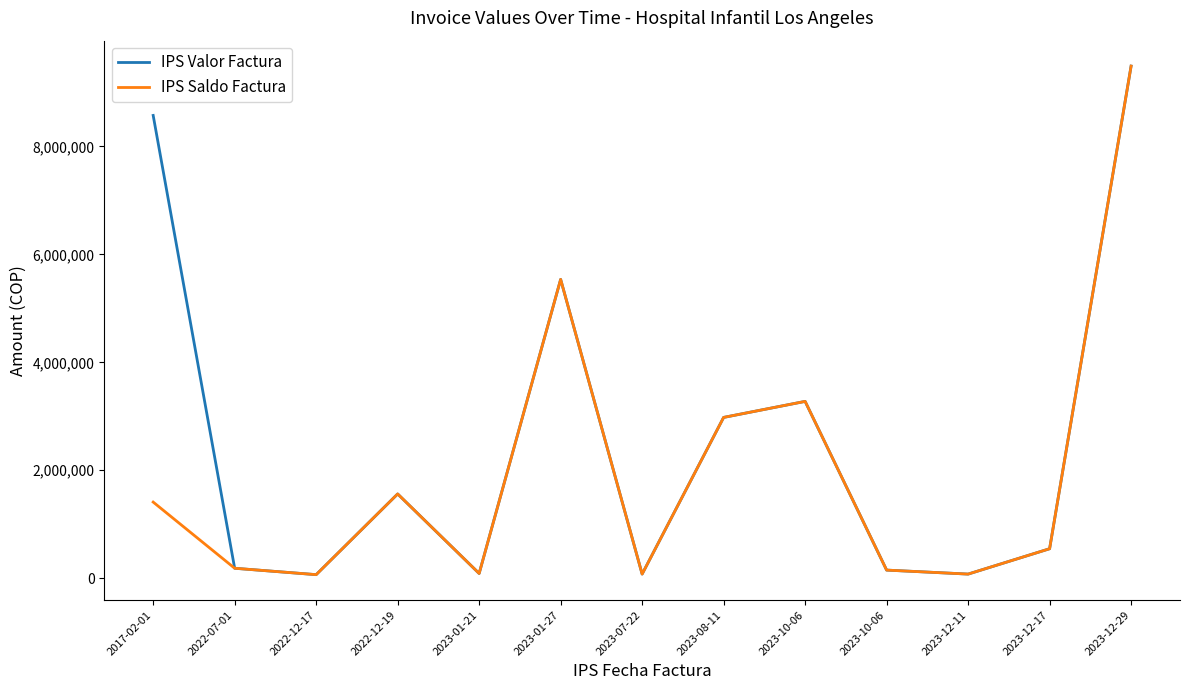

The IPS Valor Factura series shows 5535957 at 2023-01-27. True or false?

True